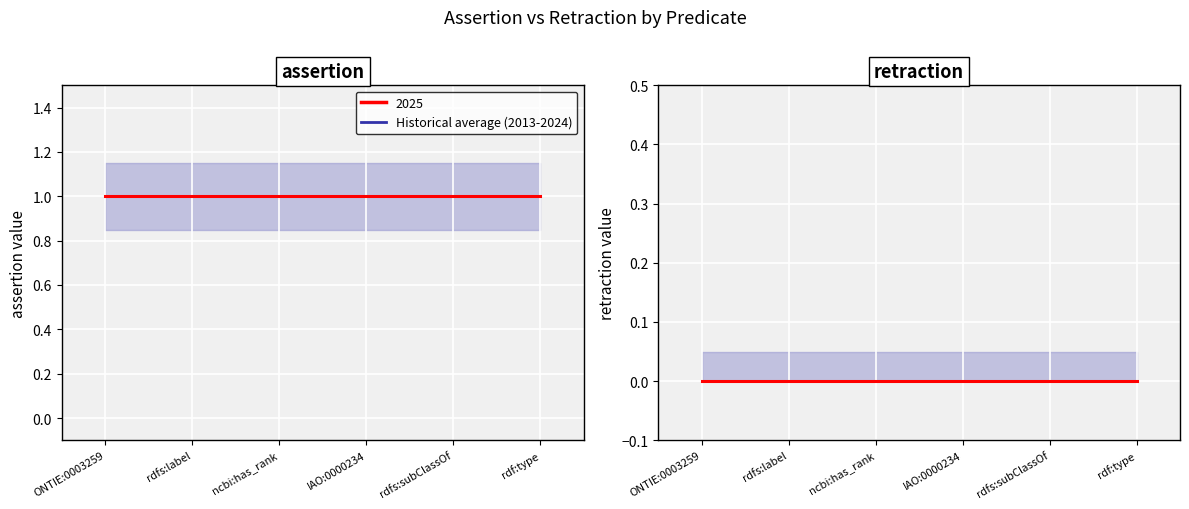

Between IAO:0000234 and rdf:type, which series saw the biggest shift?

assertion